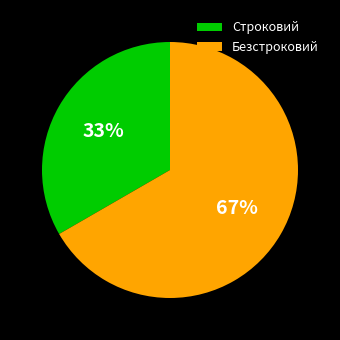

Which category has the biggest portion of the pie?

Безстроковий